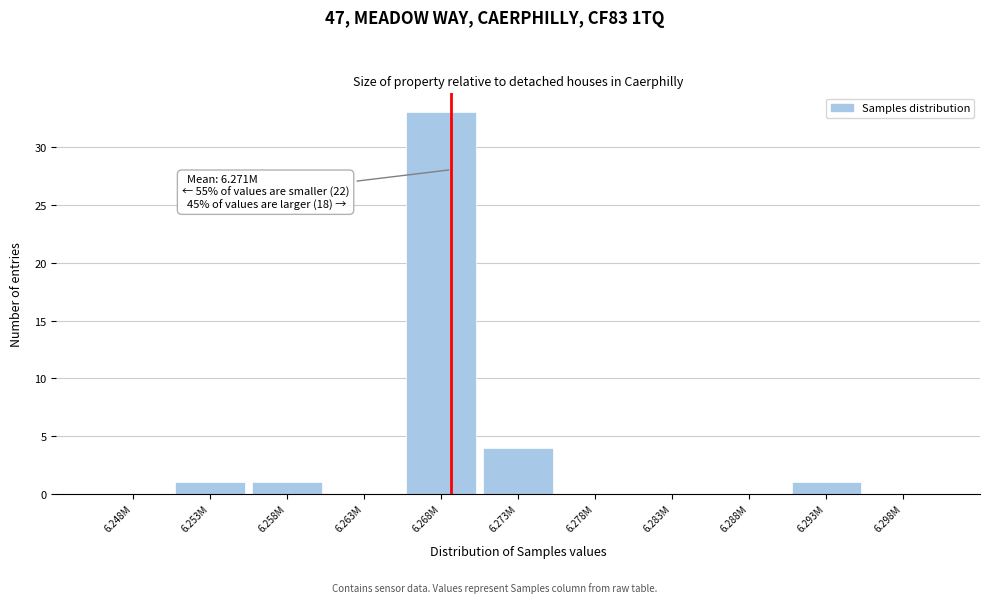

Reading left to right, extract all data points from this chart.

6.248M=0	6.253M=1	6.258M=1	6.263M=0	6.268M=33	6.273M=4	6.278M=0	6.283M=0	6.288M=0	6.293M=1	6.298M=0